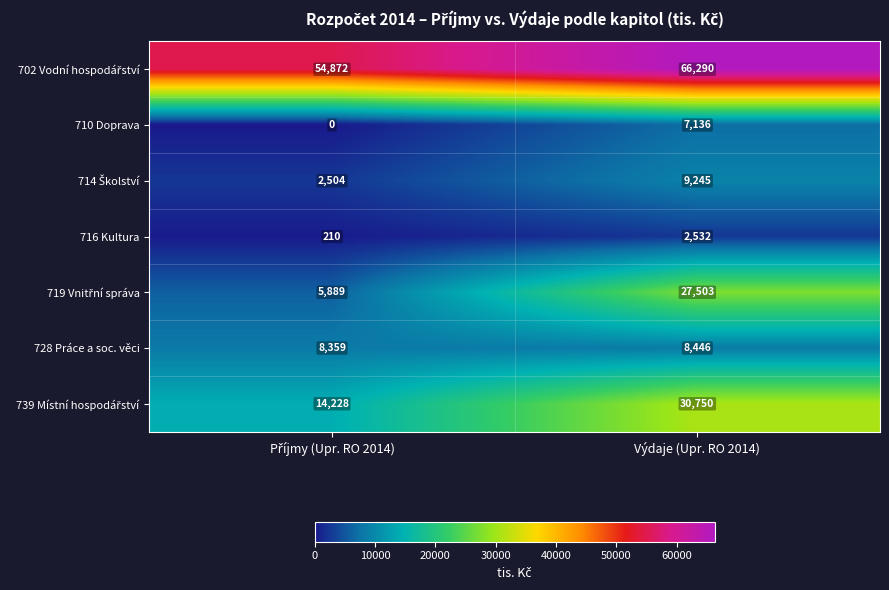

At which category is the sum across all series the highest?

Výdaje (Upr. RO 2014)